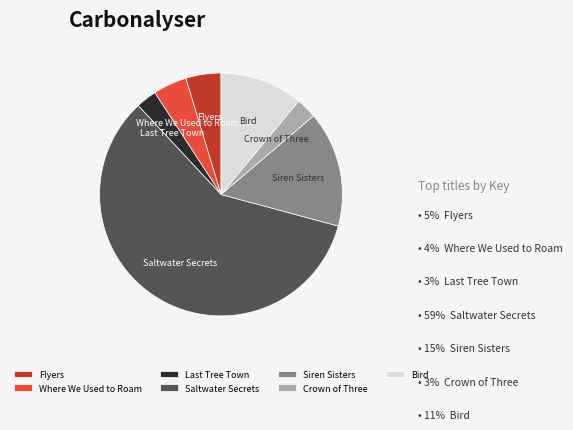

Which category has the biggest portion of the pie?

Saltwater Secrets